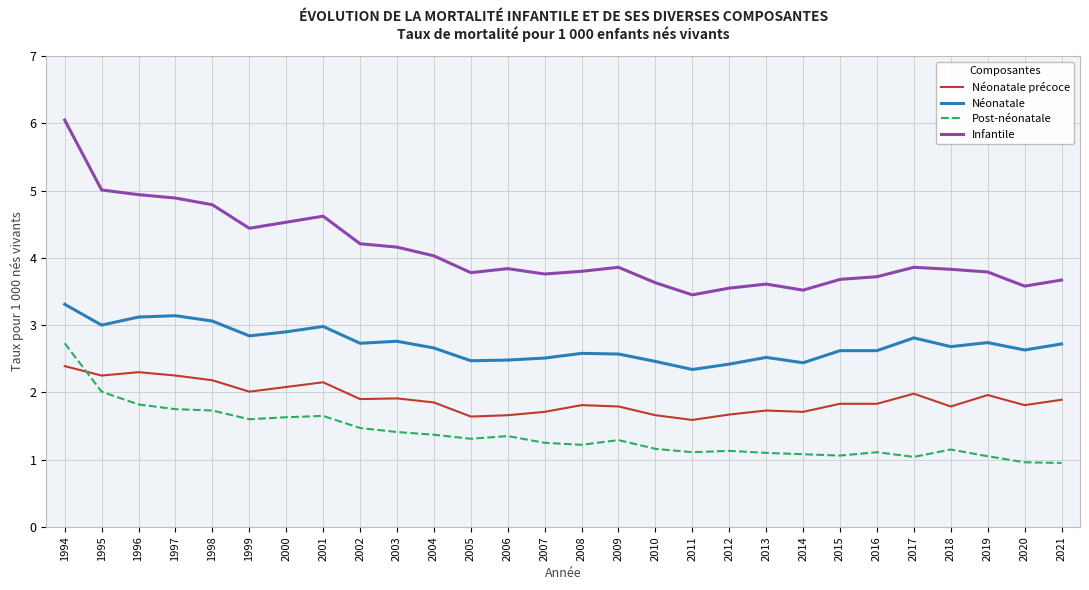

At how many categories does at least one series exceed 3?

28